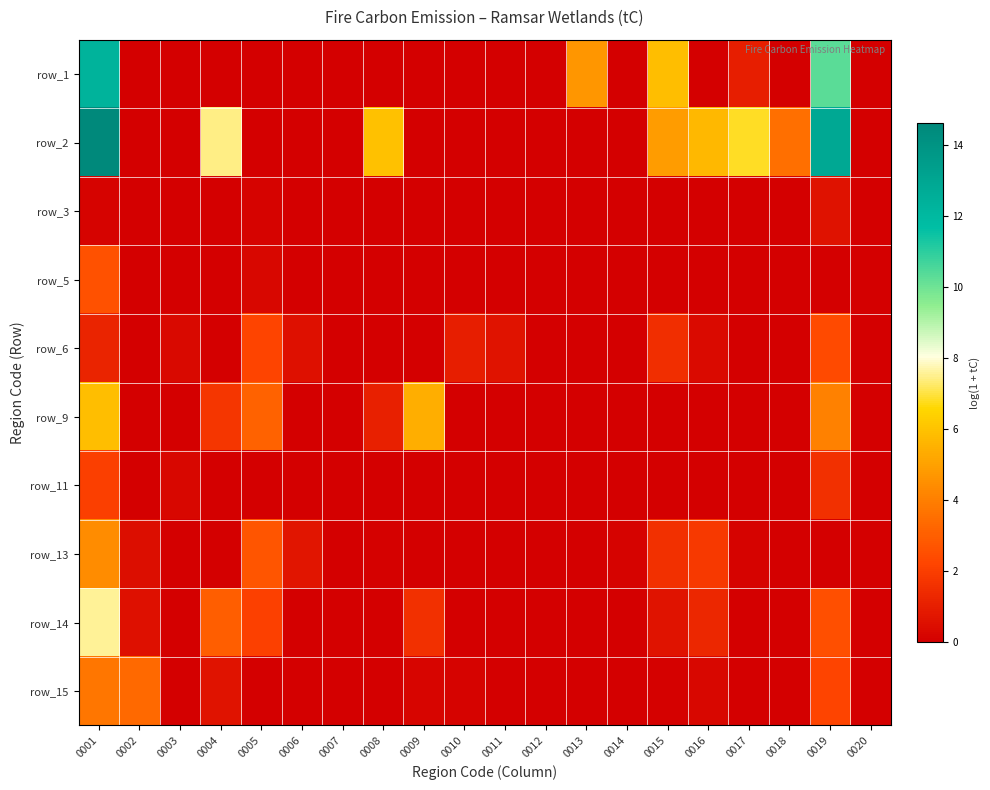

At which category is the sum across all series the highest?

0001